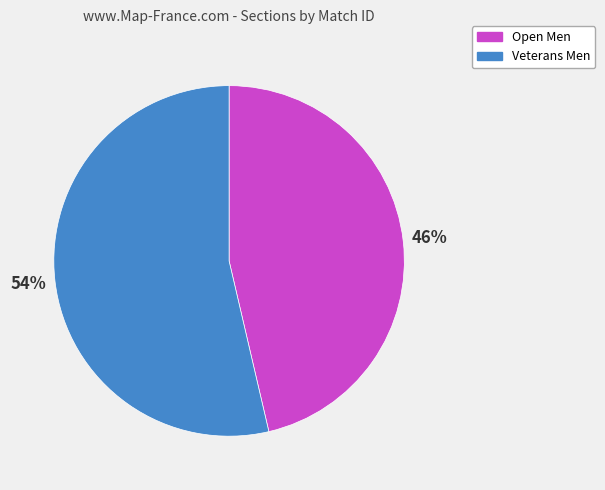

Does any single category account for the majority?

Yes